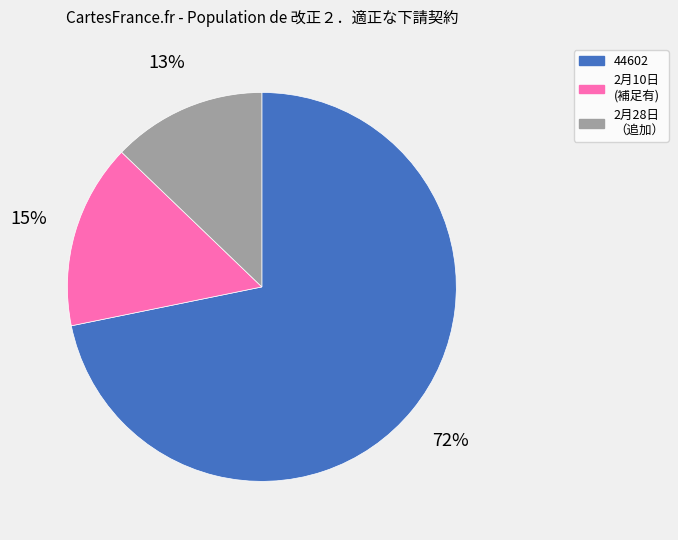

Is the sum of 2月10日 (補足有) and 44602 greater than half?

Yes